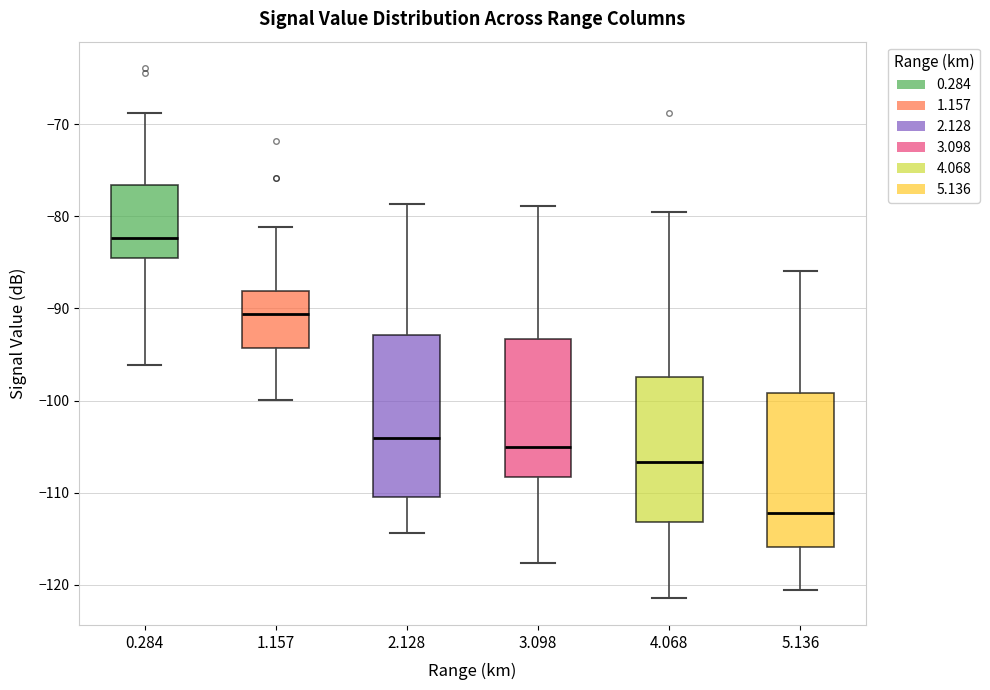

Reading left to right, transcribe this box plot: for each box, give where its median line is, the range the box spans, and where its two whiskers end, as read against the y-axis. The values are not printed on the chart, so give them approximately, as read against the axis.

0.284: median -82, box -84 to -77, whiskers -96 to -69
1.157: median -91, box -94 to -88, whiskers -100 to -81
2.128: median -104, box -110 to -93, whiskers -114 to -79
3.098: median -105, box -108 to -93, whiskers -118 to -79
4.068: median -107, box -113 to -97, whiskers -121 to -79
5.136: median -112, box -116 to -99, whiskers -121 to -86